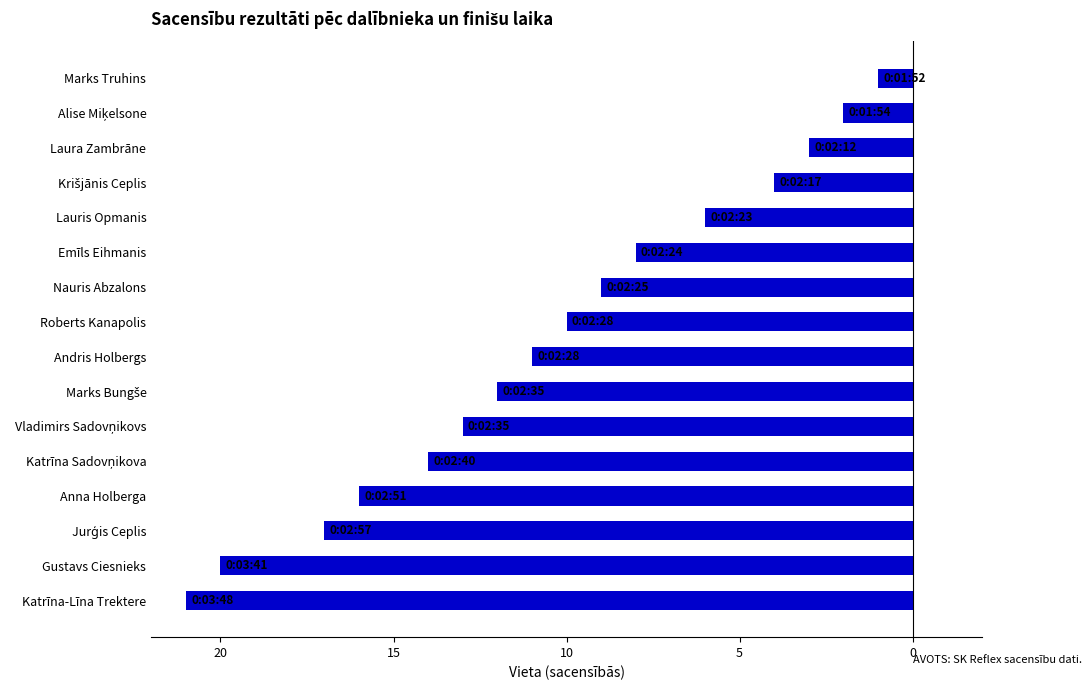

Does the chart contain any negative values?

Yes